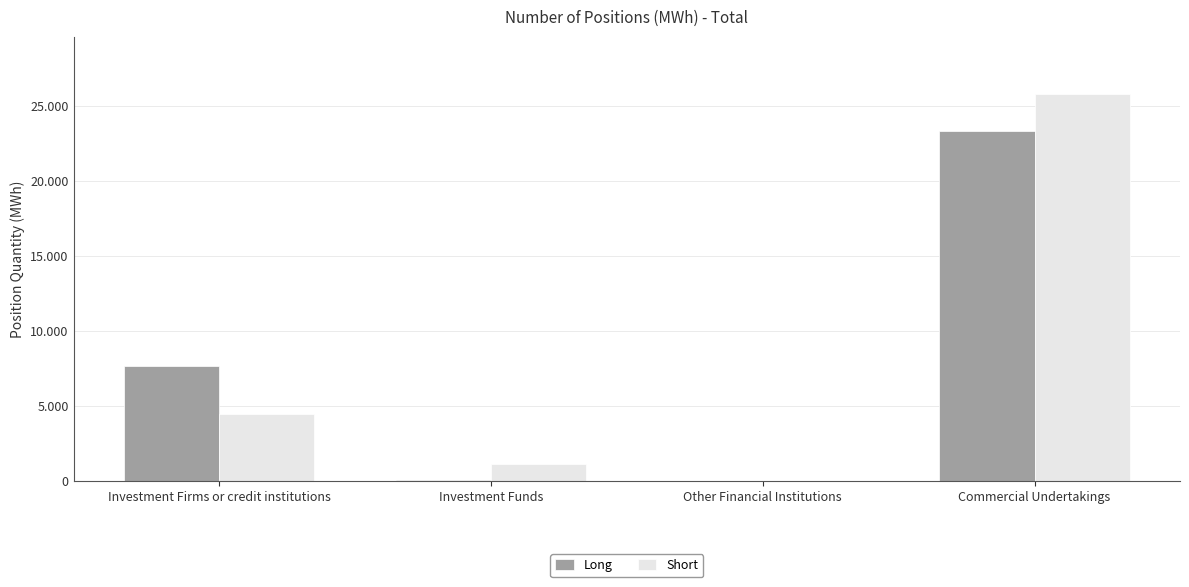

Rank the series by their maximum value, from lowest to highest.

Long, Short